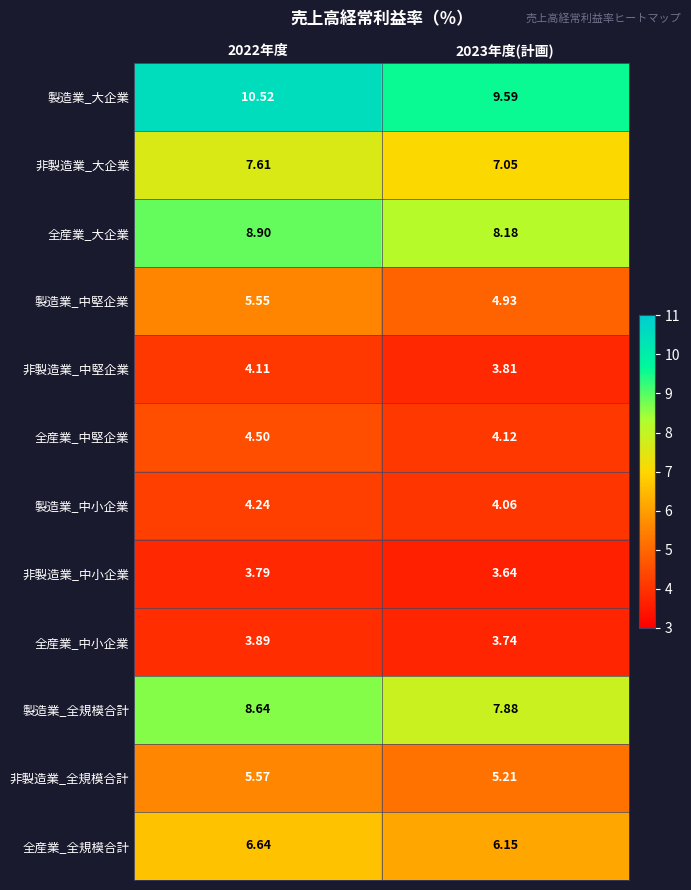

Between 2022年度 and 2023年度(計画), which series saw the biggest shift?

製造業_大企業